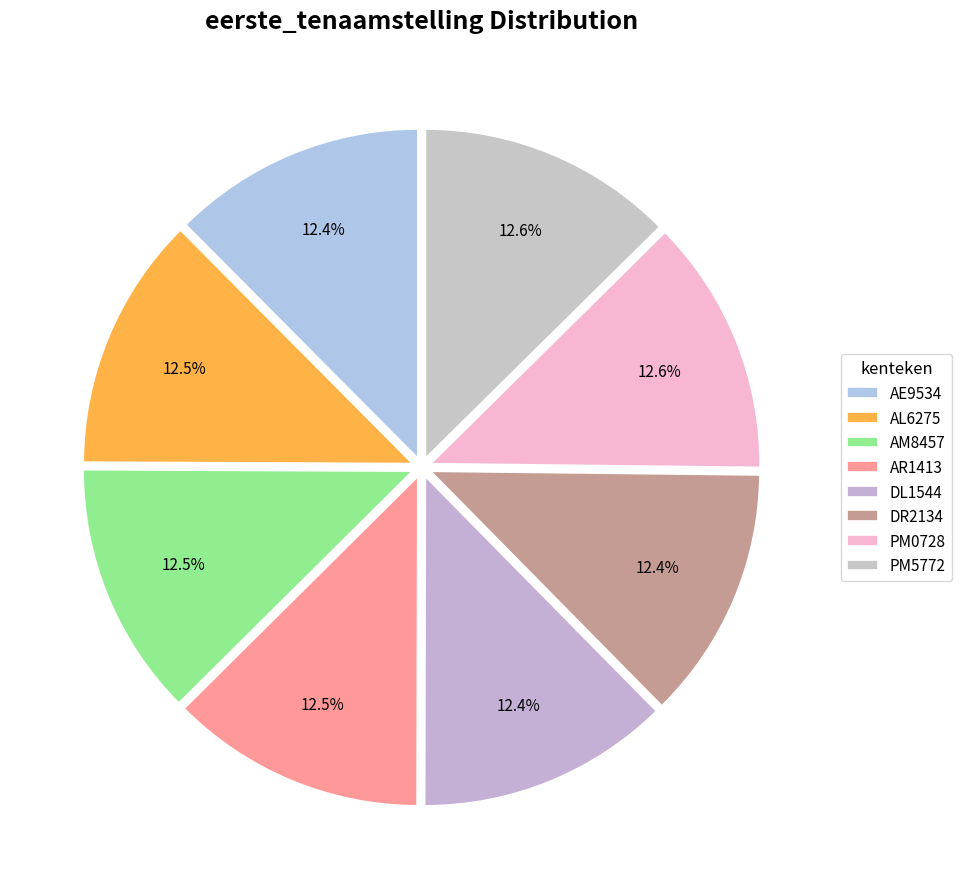

Do AM8457 and AR1413 together represent more than half of the pie?

No